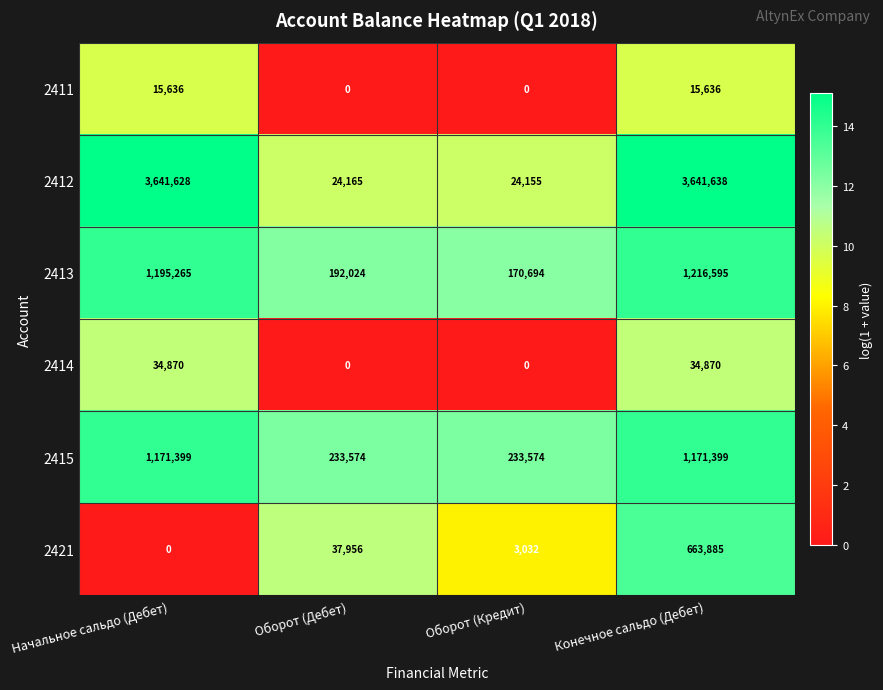

What is the difference between the maximum and minimum values in the 2414 series?

34870